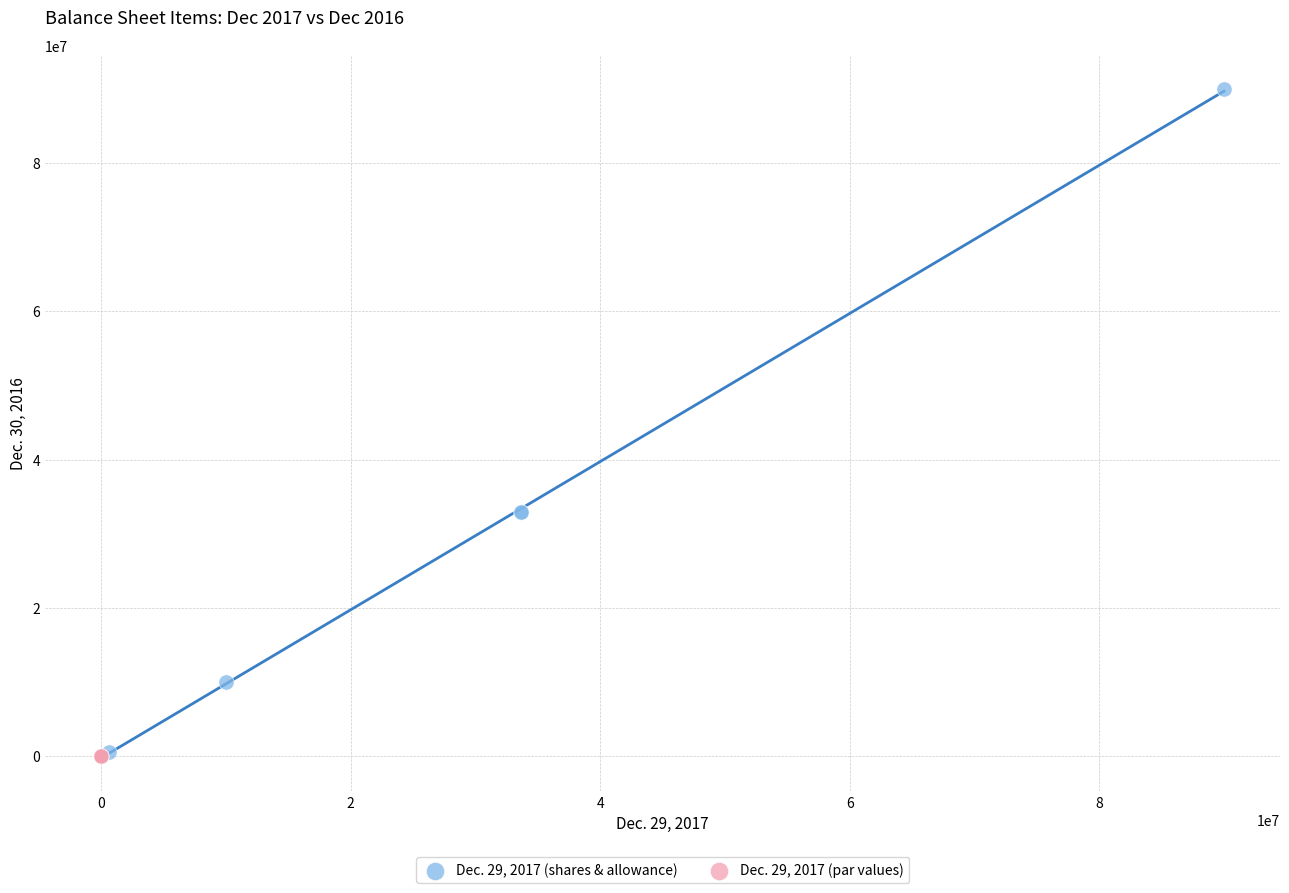

Which series has the largest Y range (max minus min)?

Dec. 29, 2017 (shares & allowance)